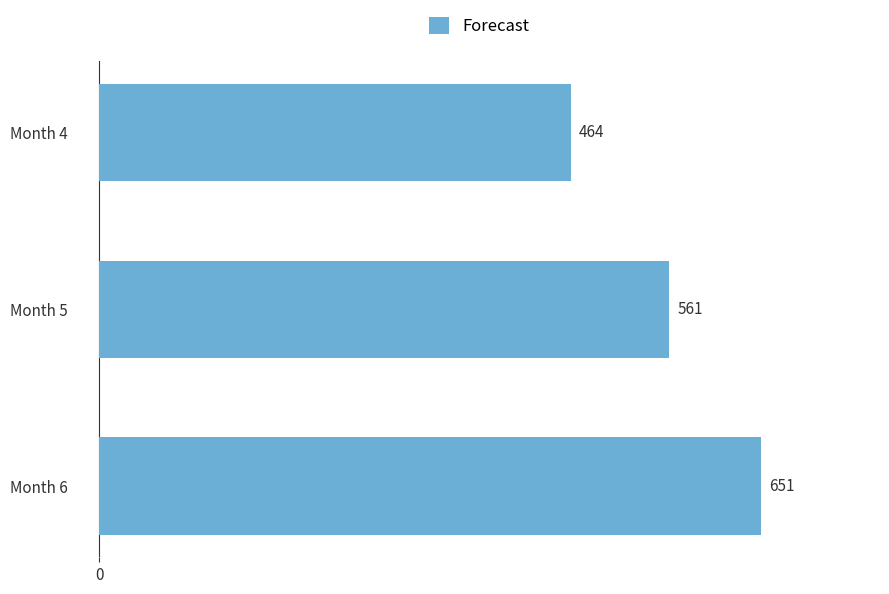

The value at Month 4 is 264.3. True or false?

False